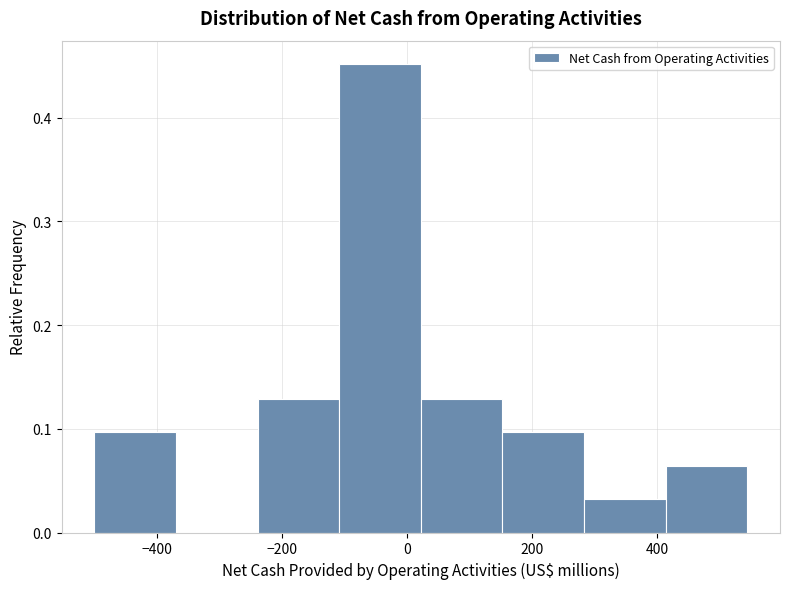

Reading left to right, transcribe this chart: for each bar, give the range it covers on the x-axis and its height. Neither the bar edges nor the heights are printed on the chart, so give them approximately, as read against the axes.

-500 to -380: 0.10
-380 to -240: 0
-240 to -100: 0.13
-100 to 20: 0.45
20 to 160: 0.13
160 to 280: 0.10
280 to 420: 0.03
420 to 540: 0.06